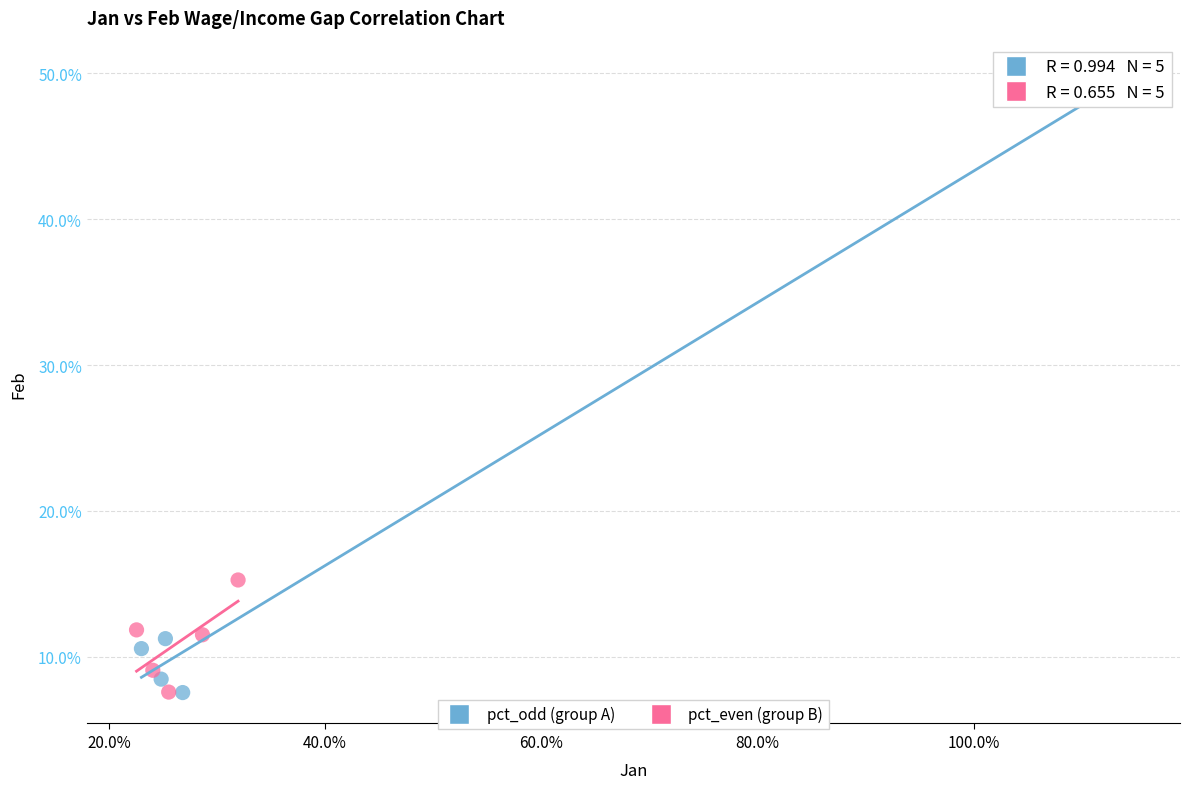

What are all the series names shown in the legend?

pct_odd (group A), pct_even (group B)